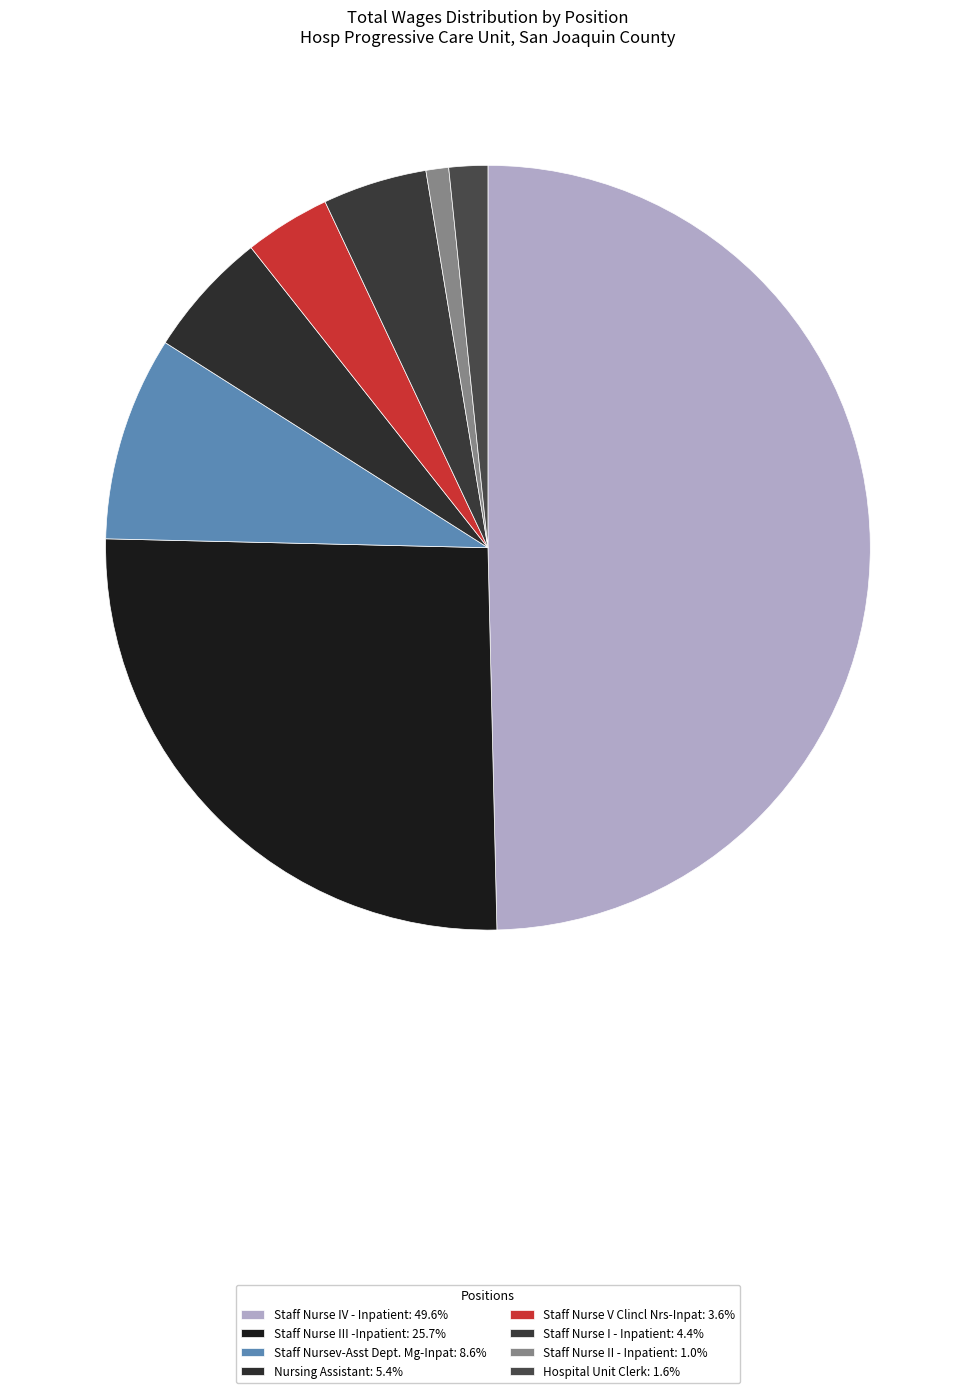

Count the number of slices in the pie.

8